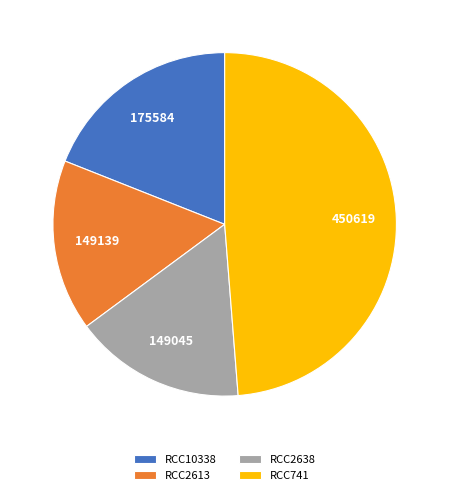

Which category has the biggest portion of the pie?

RCC741